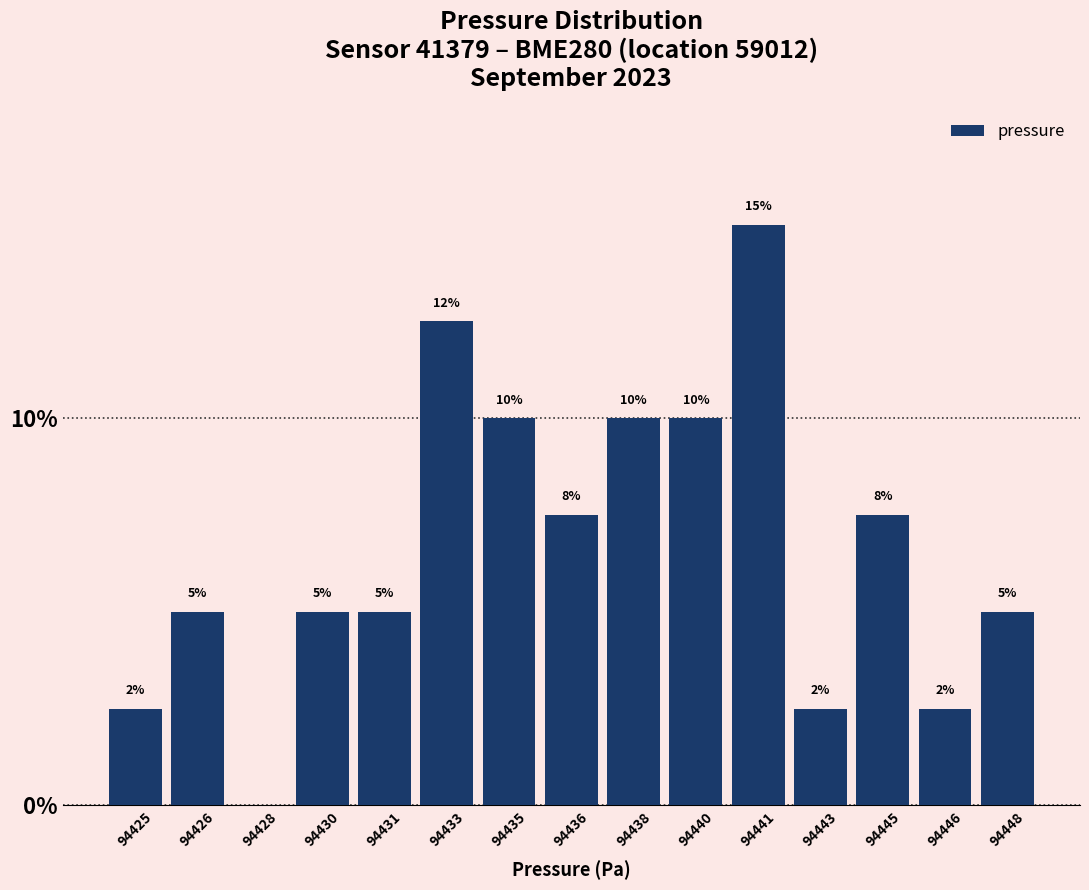

Approximately how many times larger is the value at 94431 compared to 94435?

0.5